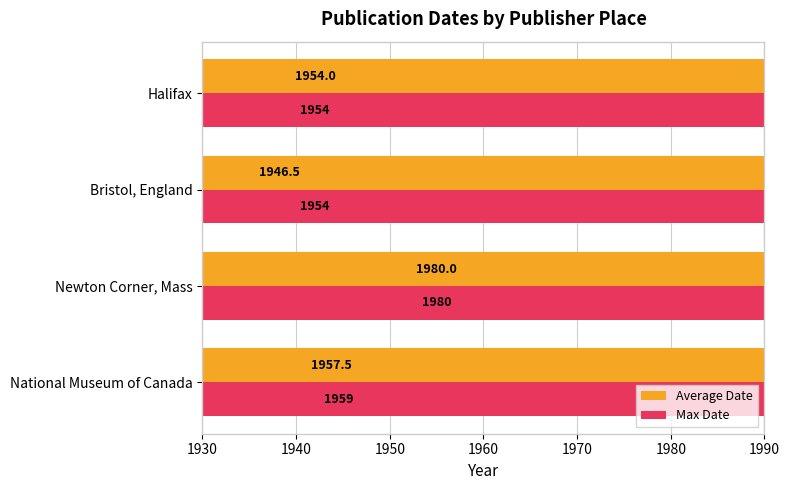

Reading left to right, what are all the values shown in this chart?

Average Date: 1957.5	1980.0	1946.5	1954.0
Max Date: 1959.0	1980.0	1954.0	1954.0